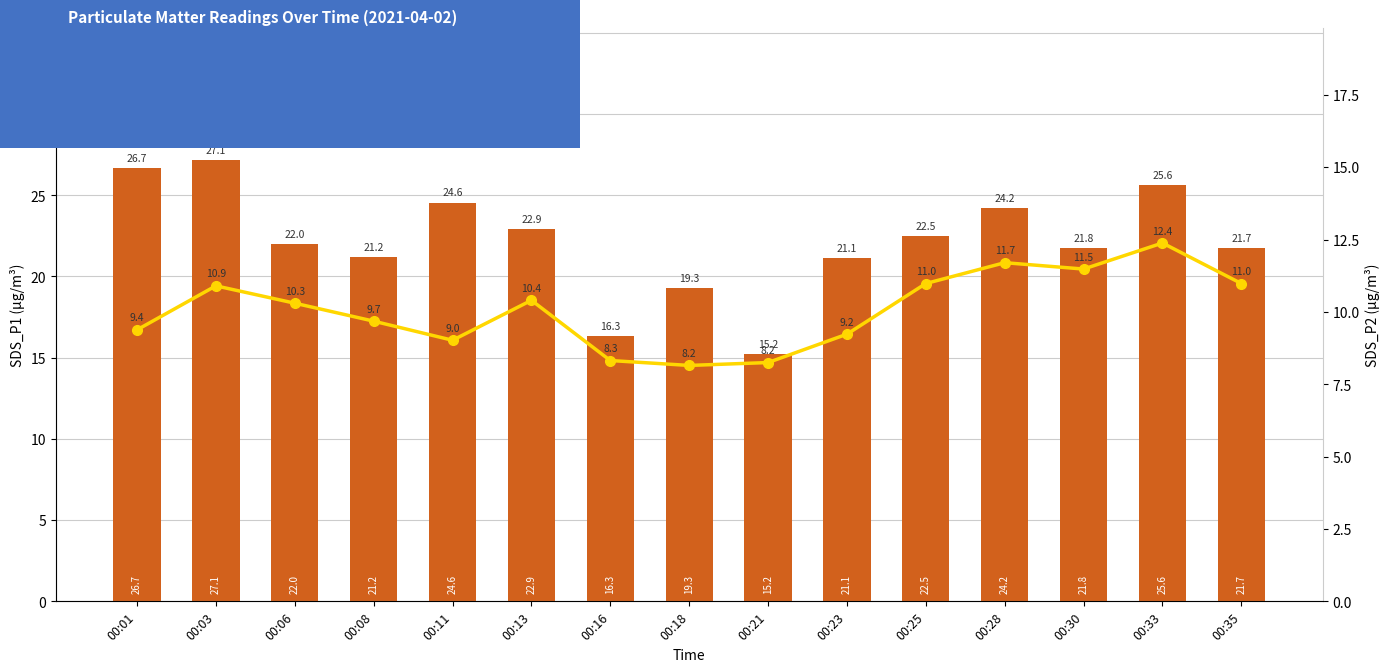

What is the sum of the SDS_P1 (µg/m³) values at 00:08 and 00:21?

36.5